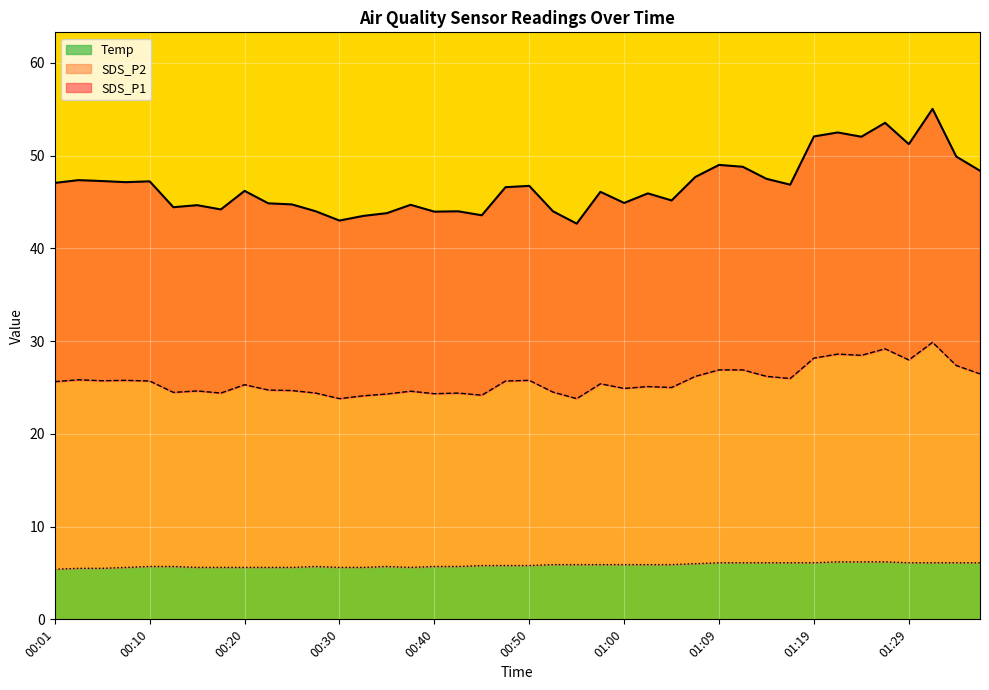

How many interior local peaks does the Temp series have?

2